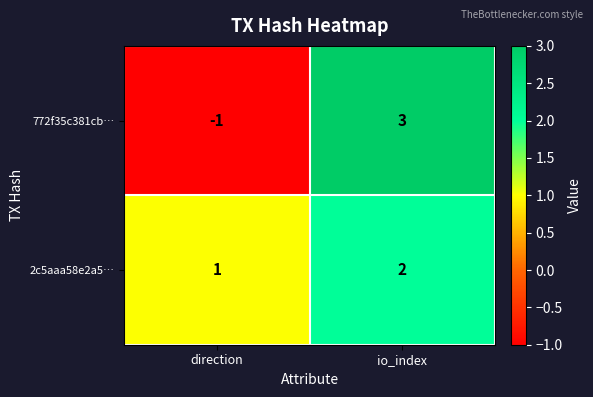

At which label is 772f35c381cb… closest to 1?

direction